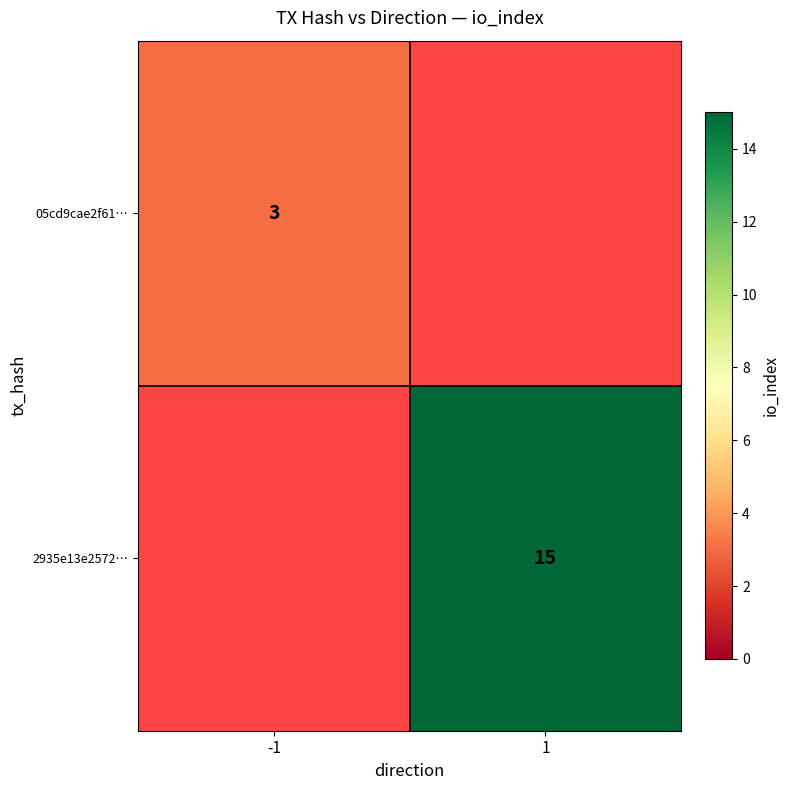

The 05cd9cae2f61… series shows 3 at -1. True or false?

True